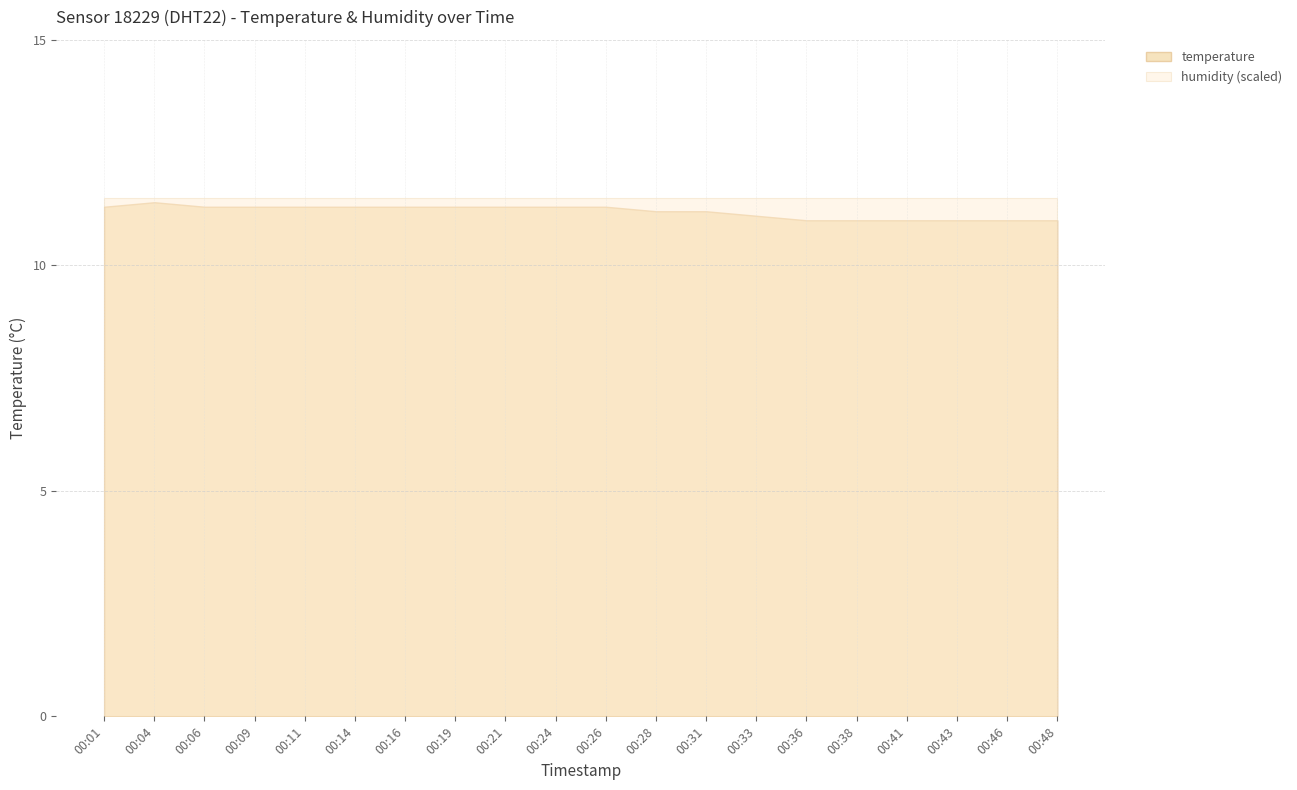

Reading left to right, list all the values displayed in this chart.

temperature: 00:01=11.3	00:04=11.4	00:06=11.3	00:09=11.3	00:11=11.3	00:14=11.3	00:16=11.3	00:19=11.3	00:21=11.3	00:24=11.3	00:26=11.3	00:28=11.2	00:31=11.2	00:33=11.1	00:36=11.0	00:38=11.0	00:41=11.0	00:43=11.0	00:46=11.0	00:48=11.0
humidity: 00:01=99.9	00:04=99.9	00:06=99.9	00:09=99.9	00:11=99.9	00:14=99.9	00:16=99.9	00:19=99.9	00:21=99.9	00:24=99.9	00:26=99.9	00:28=99.9	00:31=99.9	00:33=99.9	00:36=99.9	00:38=99.9	00:41=99.9	00:43=99.9	00:46=99.9	00:48=99.9